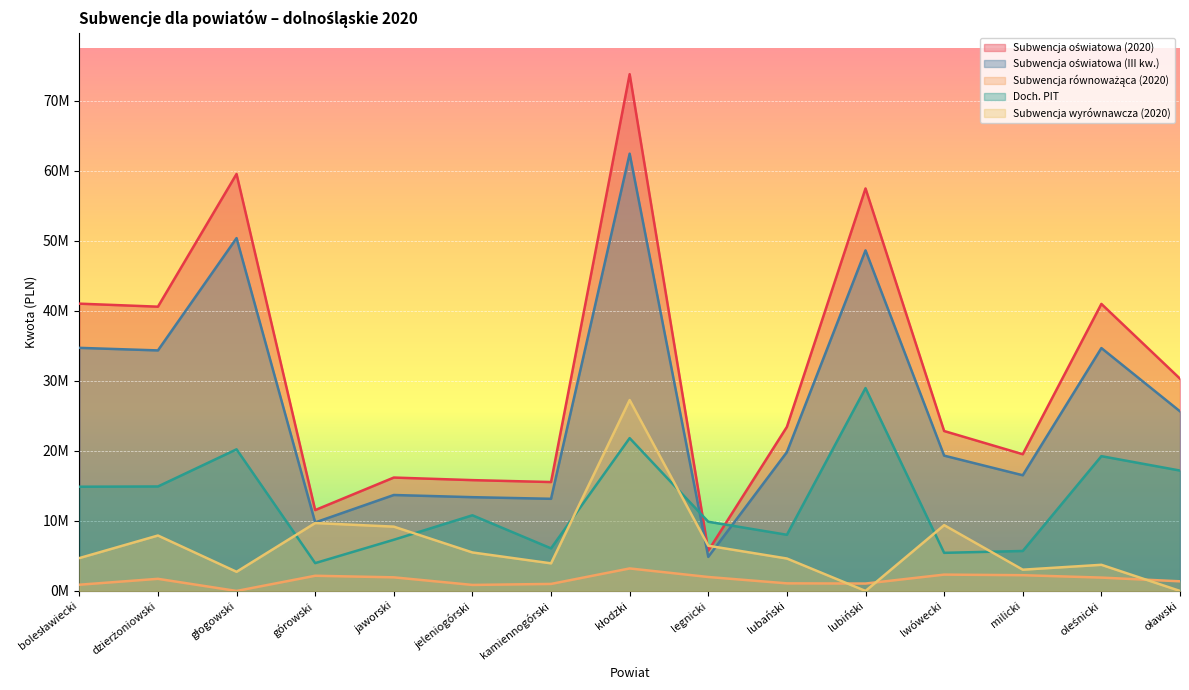

How many interior local valleys does the Subwencja oświatowa (III kw.) series have?

5